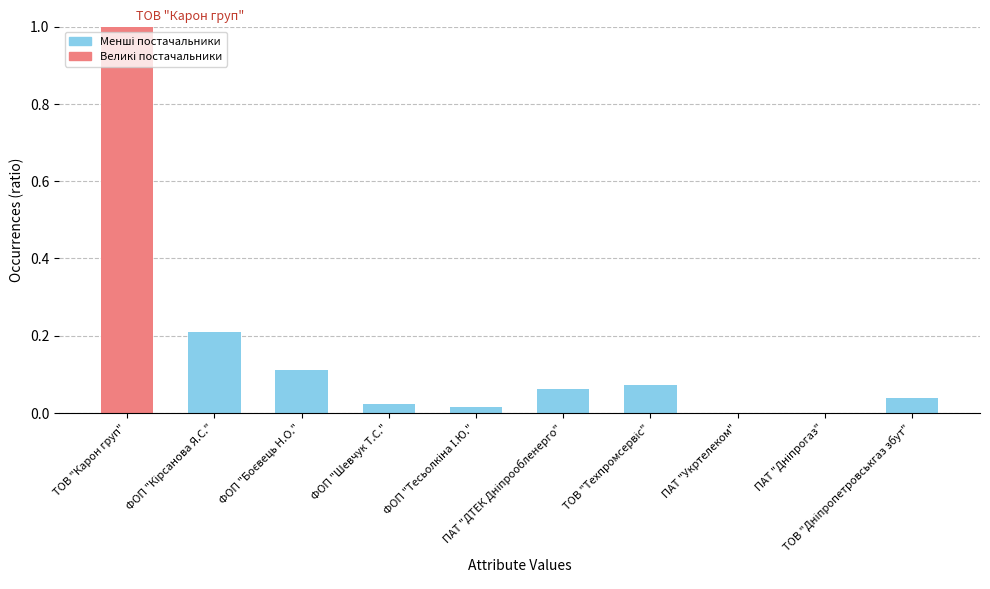

What is the maximum value shown in the chart?

1.0